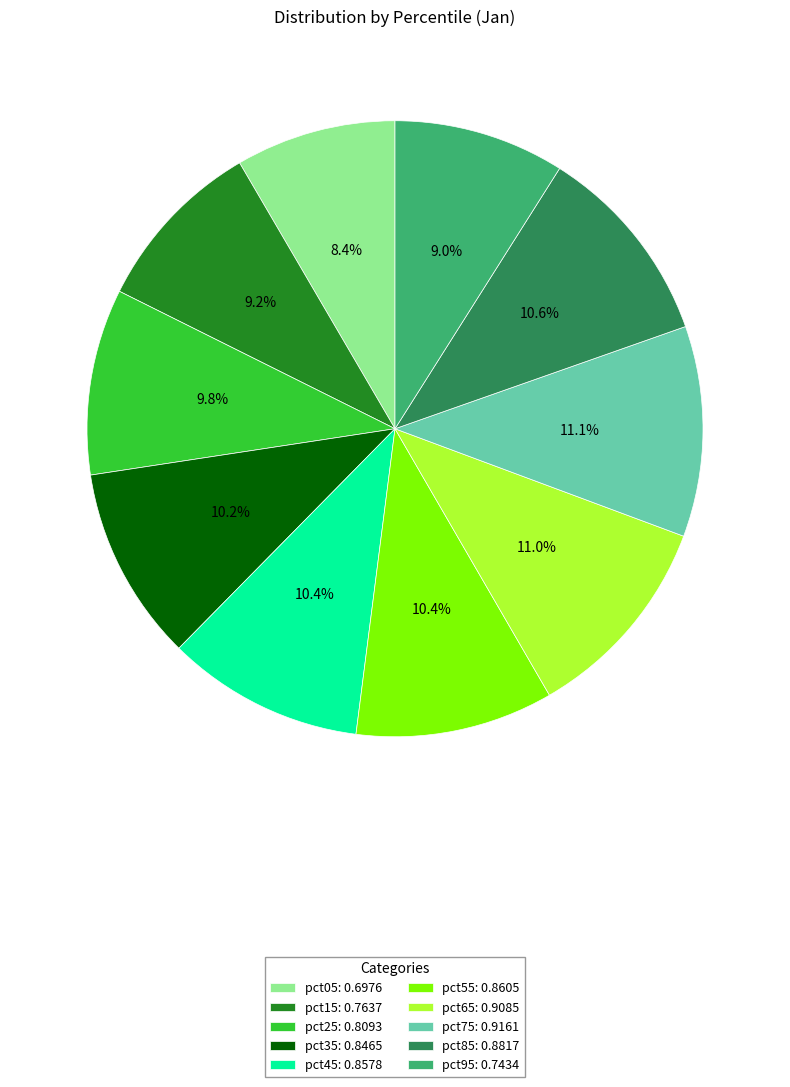

Does any single category account for the majority?

No